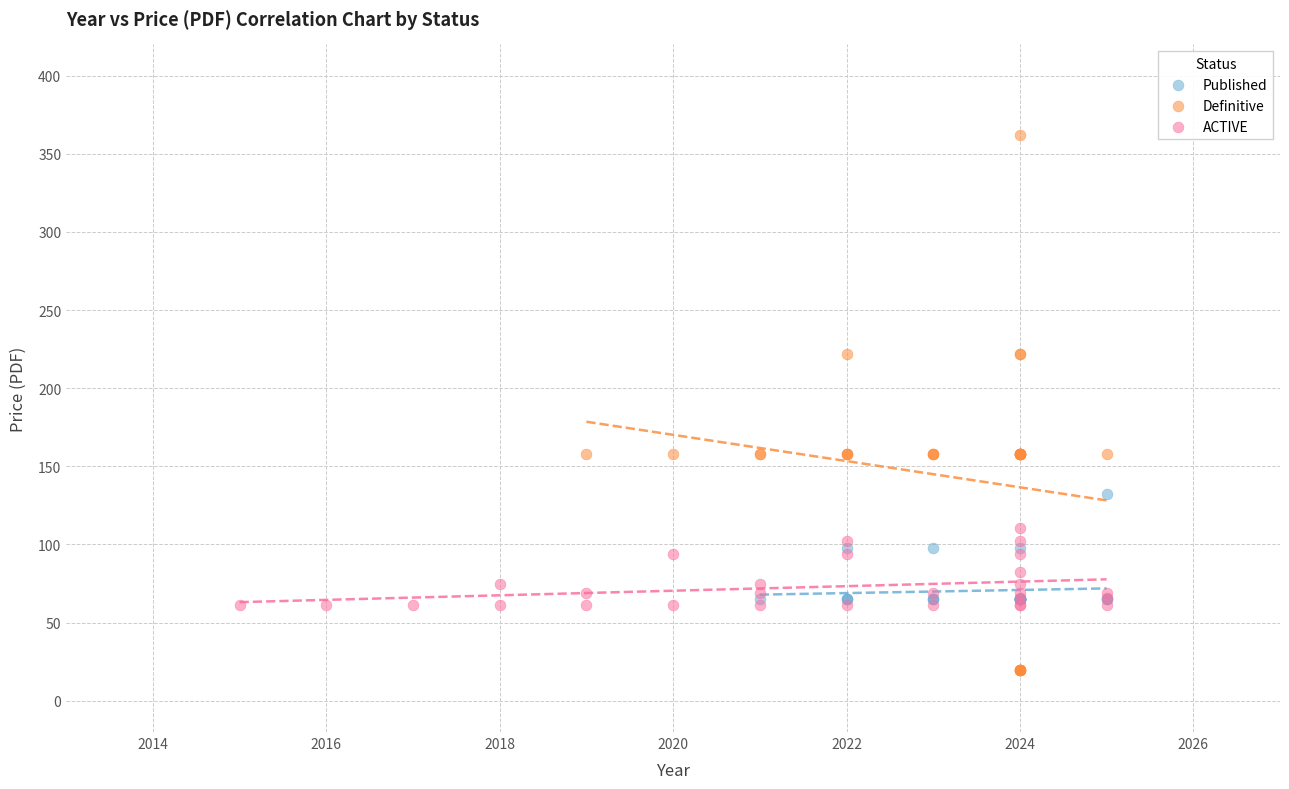

Which series has the largest Y range (max minus min)?

Definitive